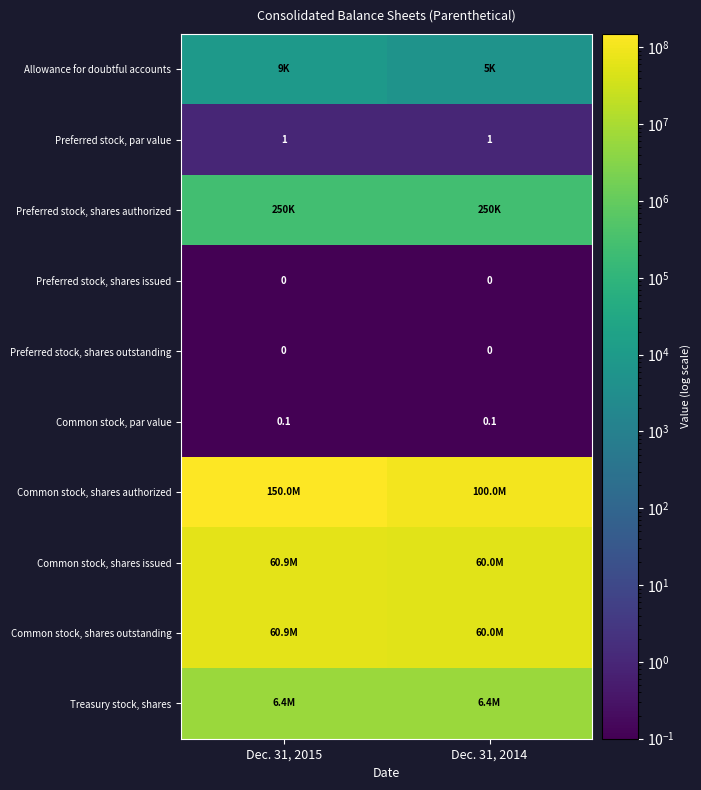

True or false: Preferred stock, shares issued has a value of 0.0 at Dec. 31, 2015.

True